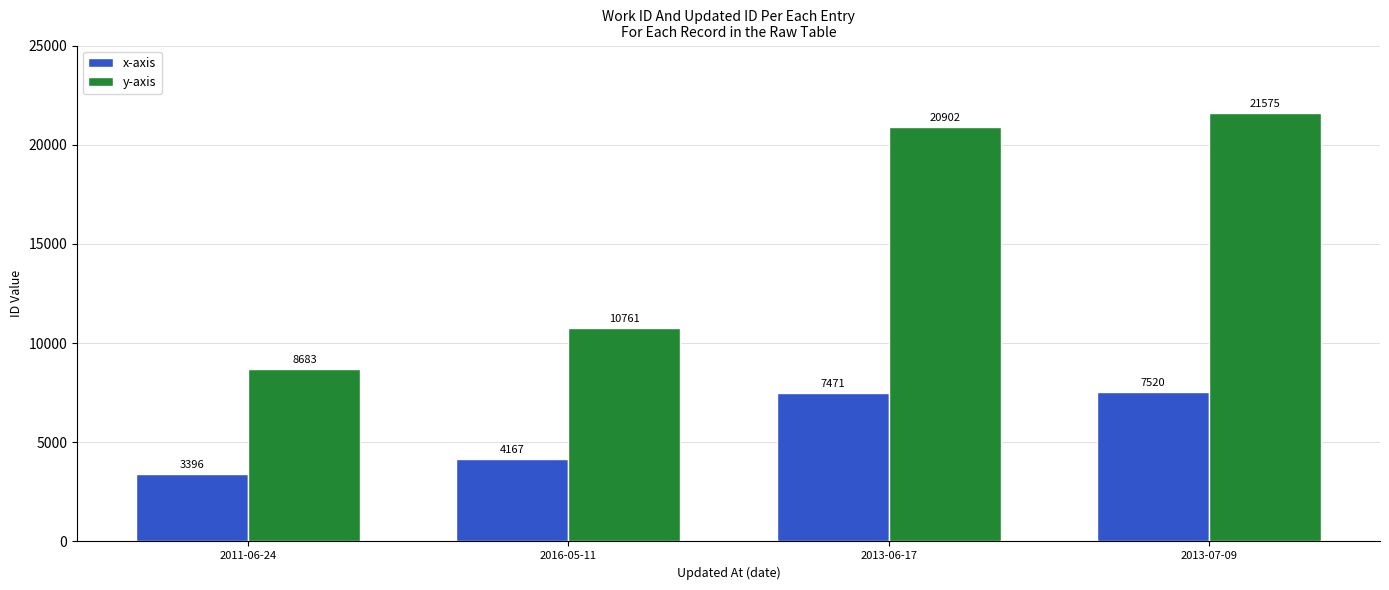

At which label is y-axis closest to 15129?

2016-05-11